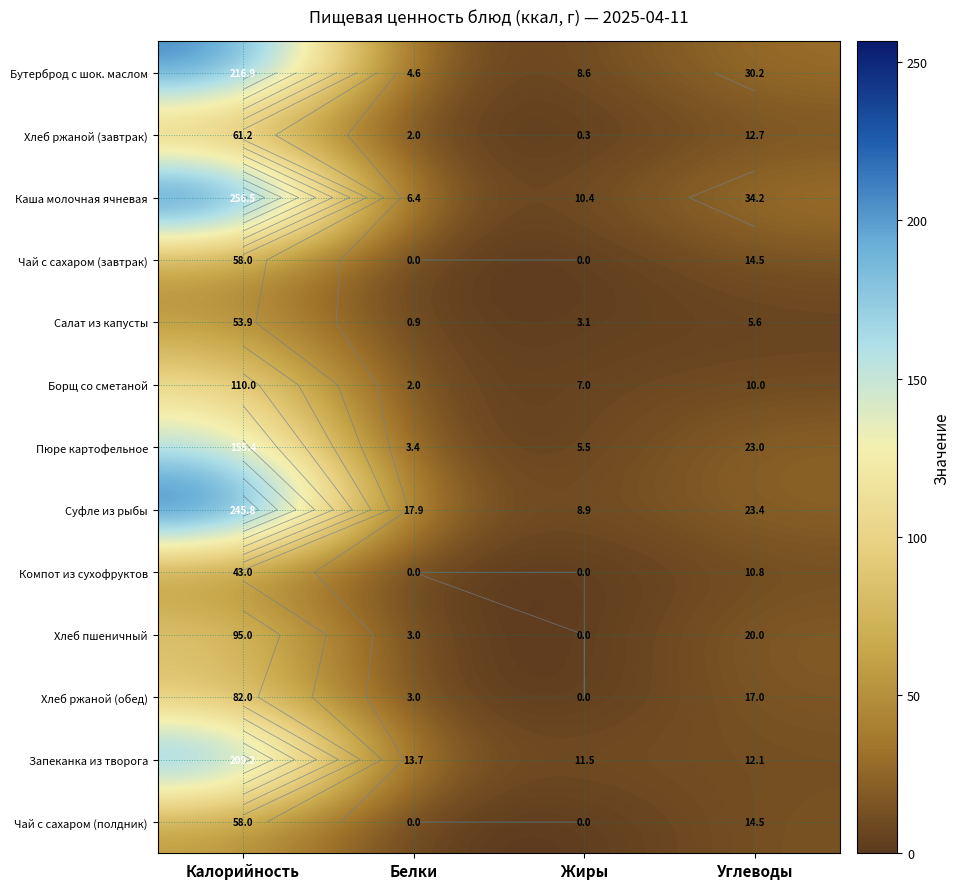

How many data points in Хлеб ржаной (обед) are less than 17?

2